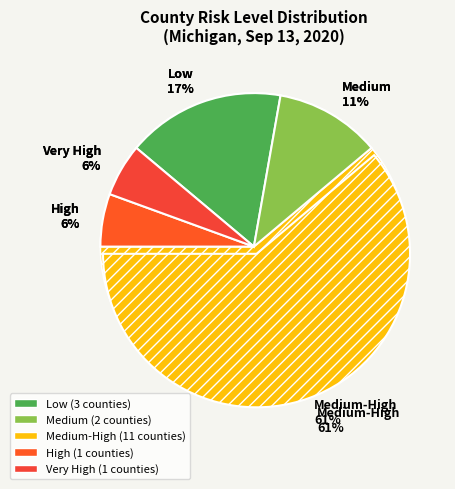

What percentage do Very High and Medium together represent?

16.7%